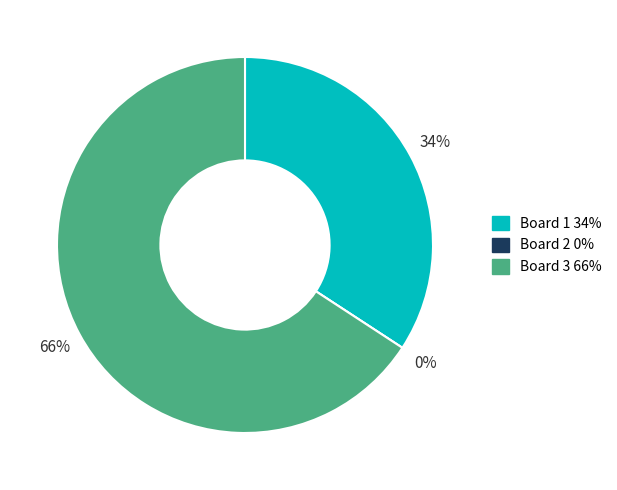

What portion of the pie excludes Board 2?

100.0%